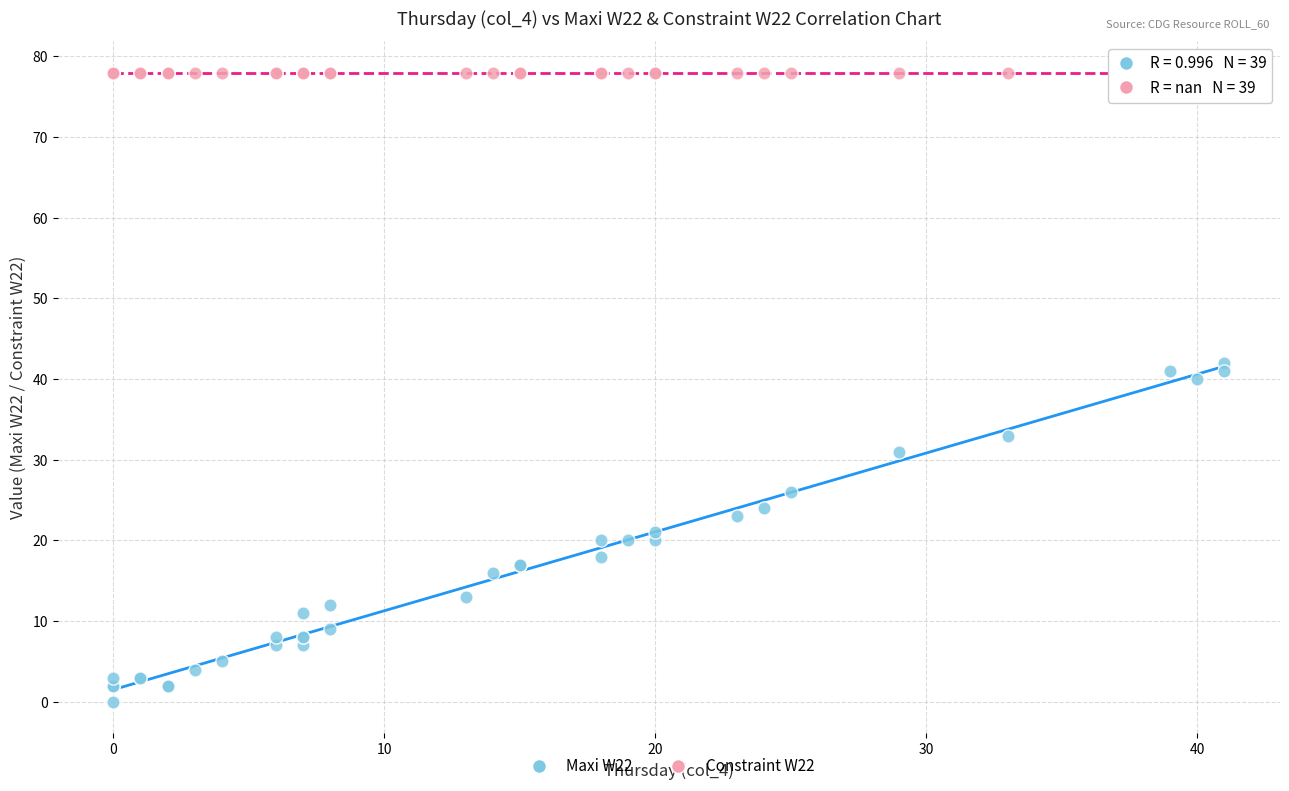

Which series contains the highest Y value?

Constraint W22